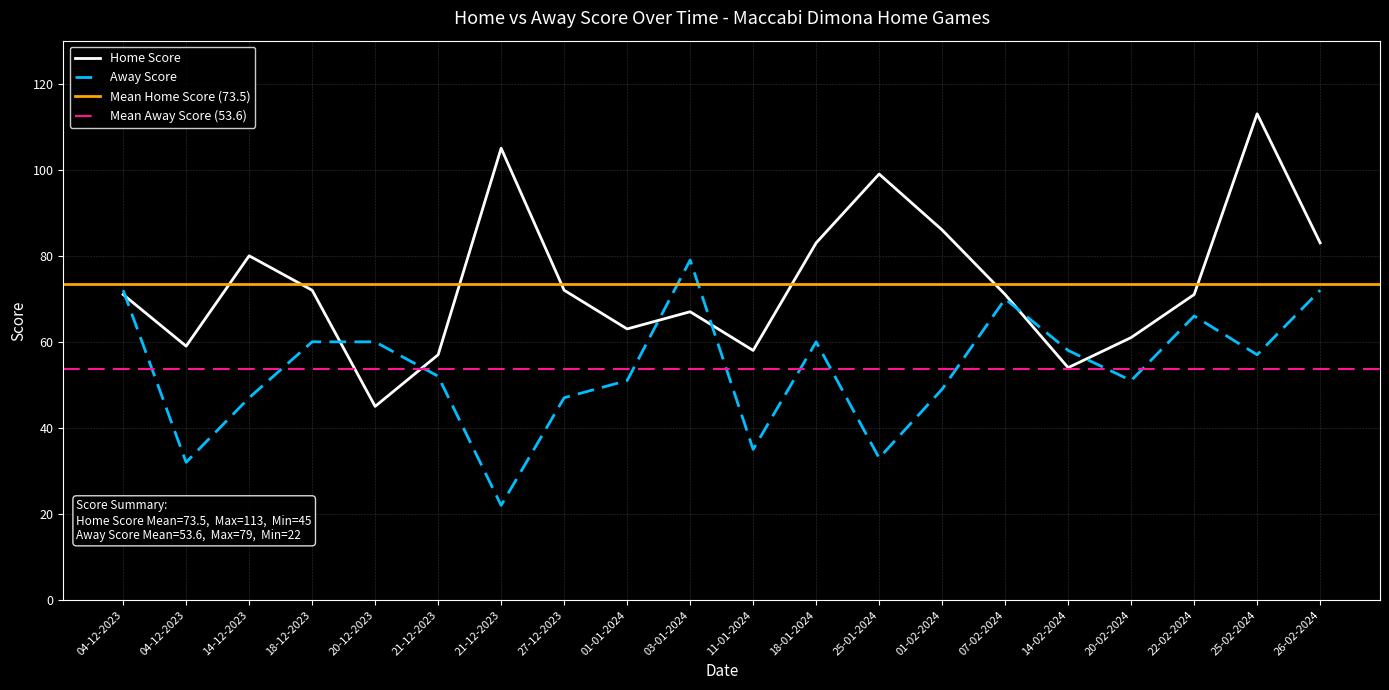

Which series has the widest spread of values?

Home Score